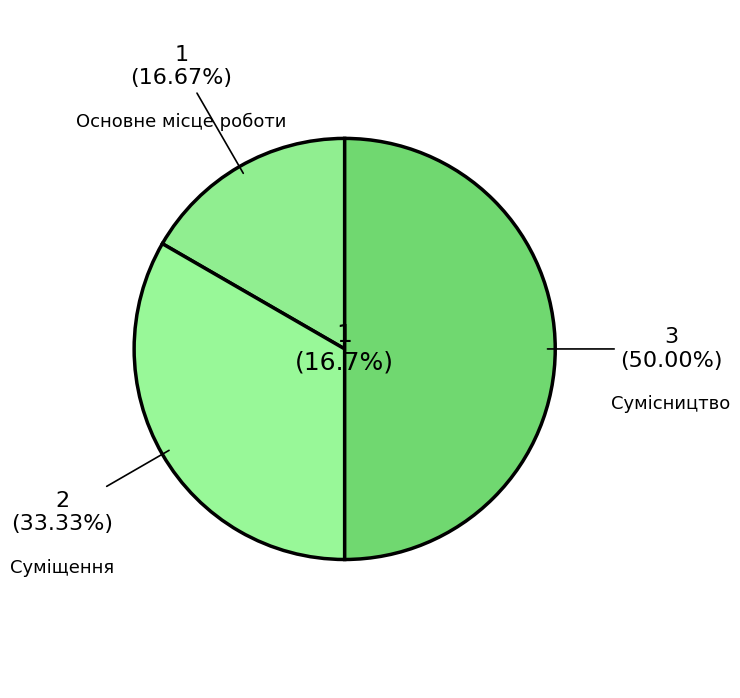

Approximately how many times larger is the value at Сумісництво compared to Суміщення?

1.5